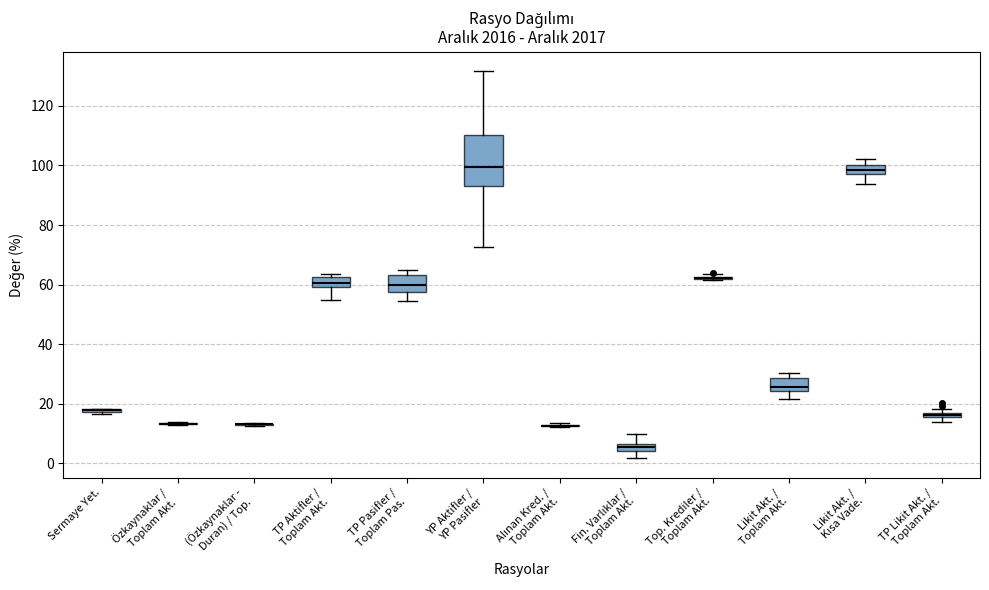

Comparing the boxes themselves (not the whiskers), which one is the tallest?

YP Aktifler / YP Pasifler